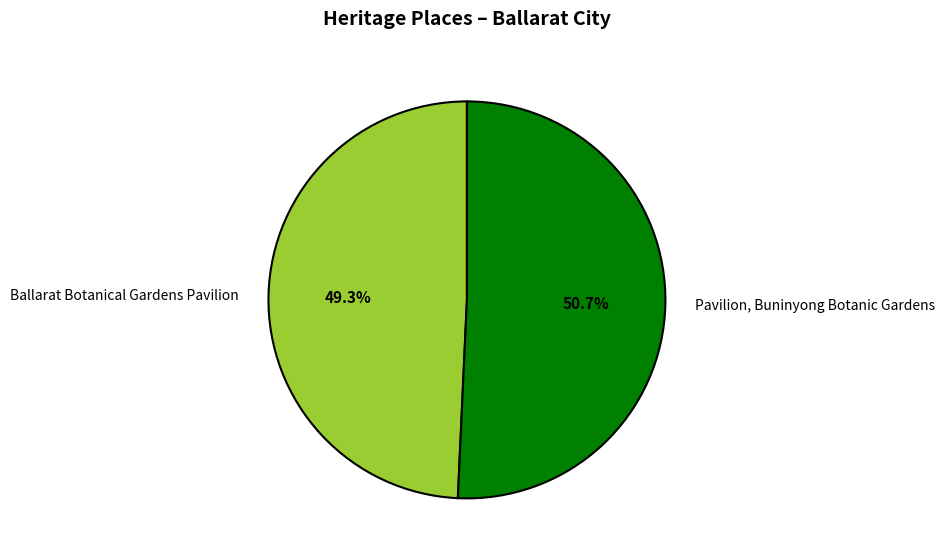

The Ballarat Botanical Gardens Pavilion slice represents 49% of the pie. True or false?

True